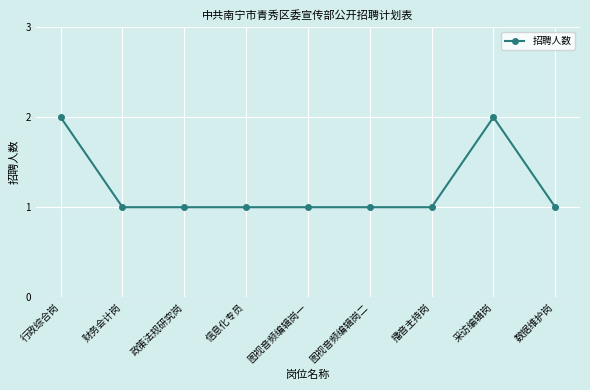

Approximately how many times larger is the value at 数据维护岗 compared to 信息化专员?

1.0